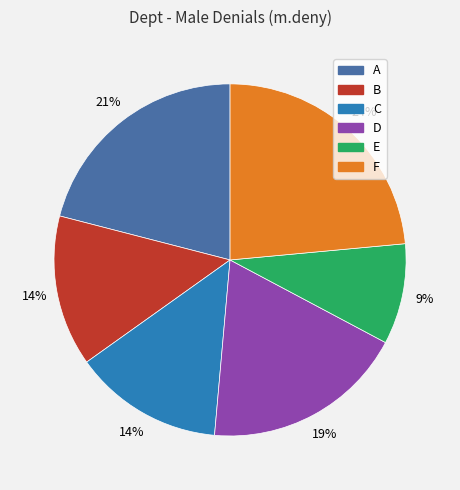

Which has a higher value, A or D?

A